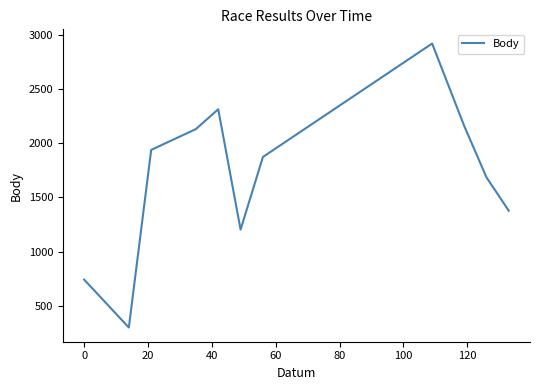

What is the minimum value shown in the chart?

299